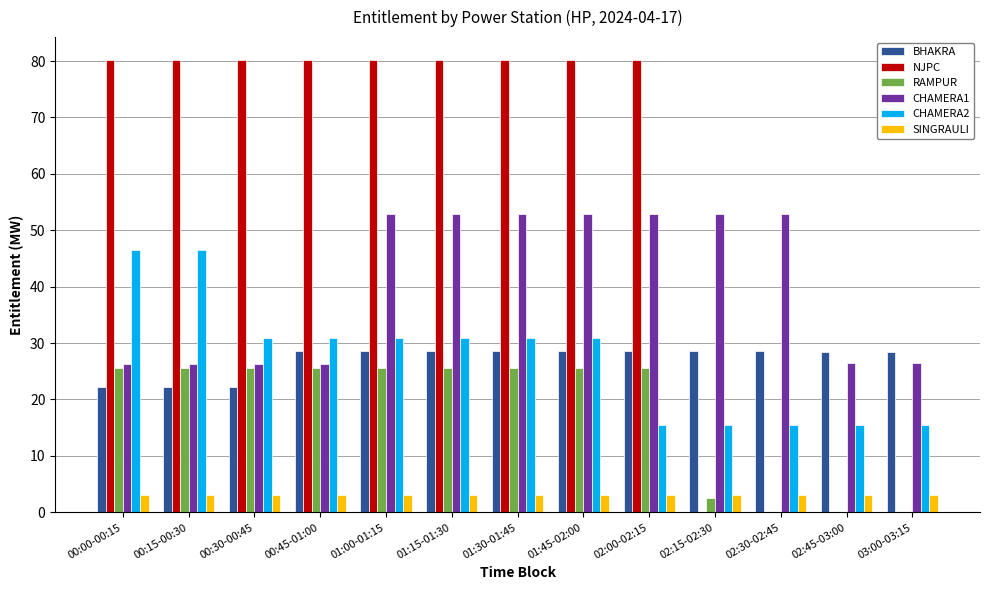

At which label does BHAKRA first exceed 28?

00:45-01:00